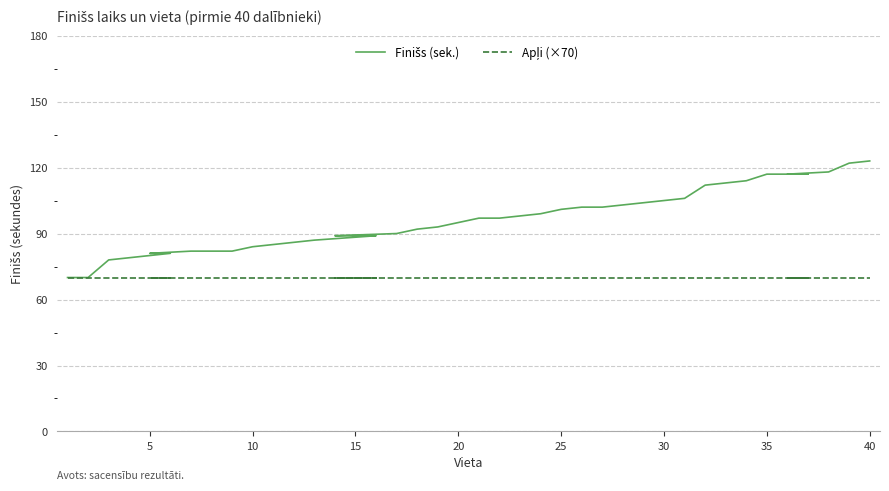

What is the difference between the maximum and minimum values in the Finišs (sek.) series?

53